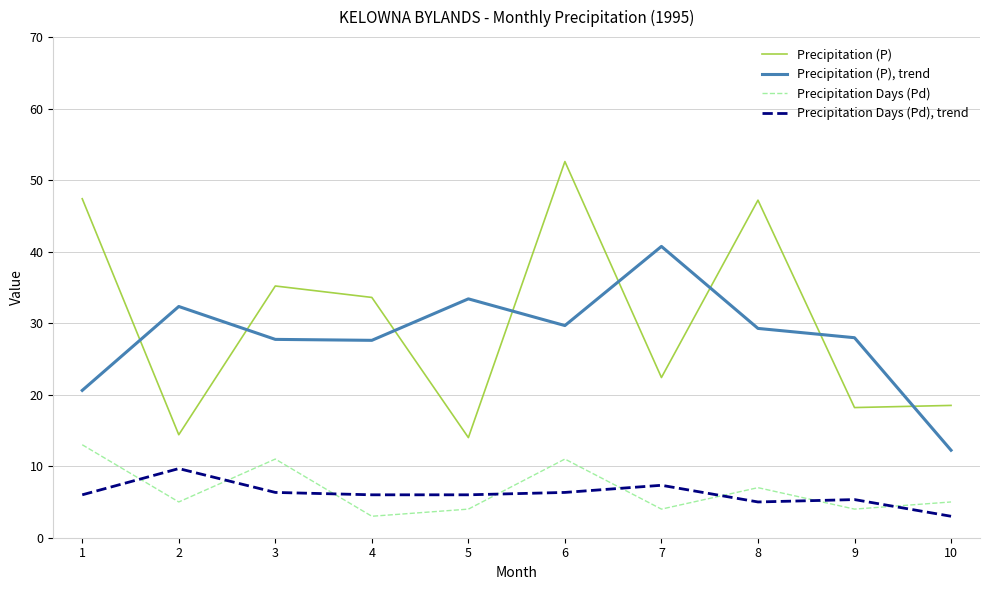

Which series has the widest spread of values?

Precipitation (P)